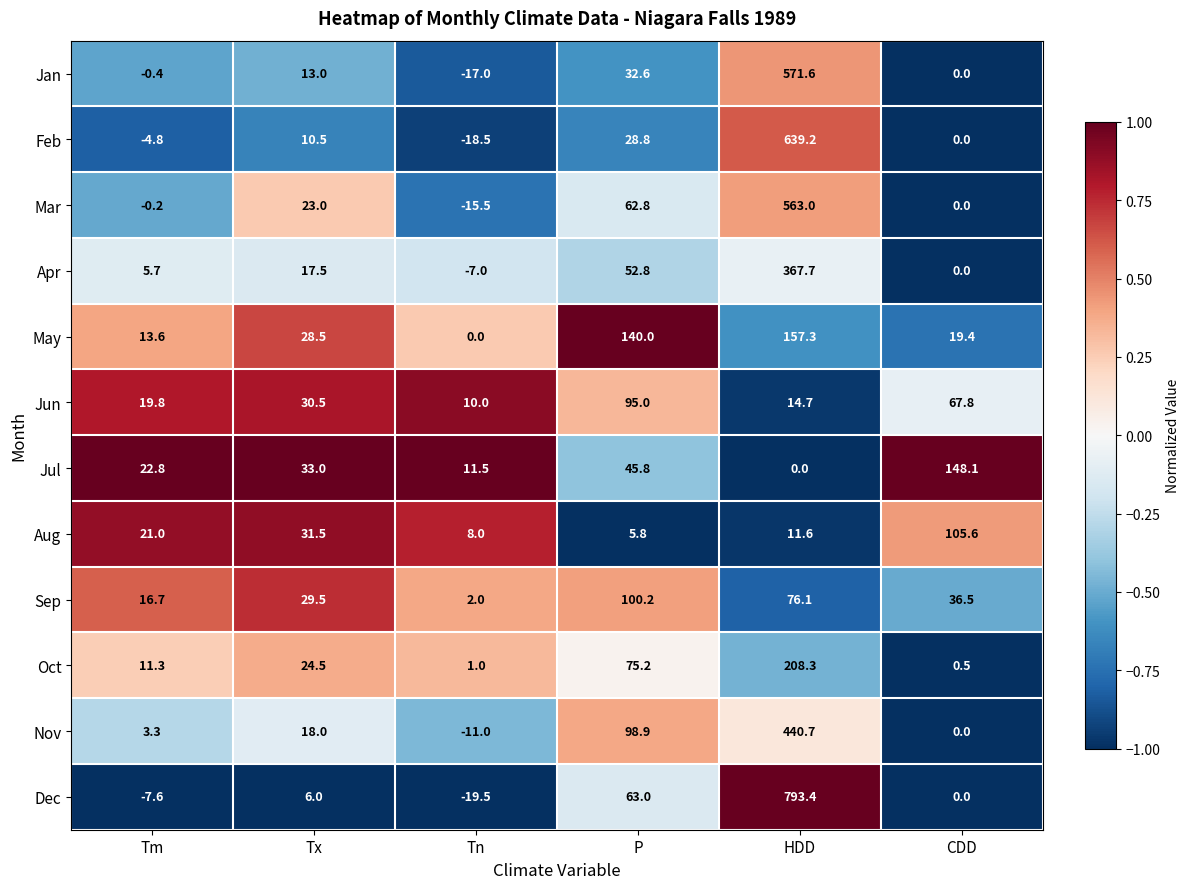

Where does the May series first go above 28?

Tx